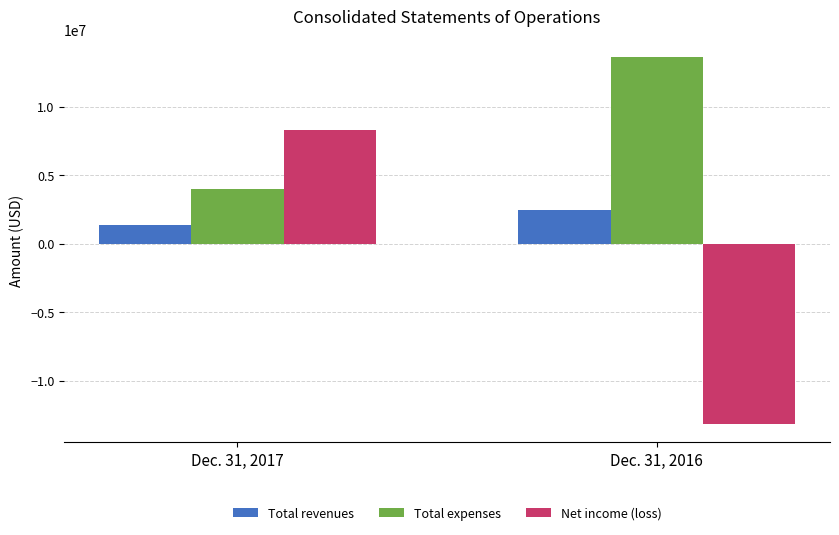

List the series in order of their peak value, highest first.

Total expenses, Net income (loss), Total revenues